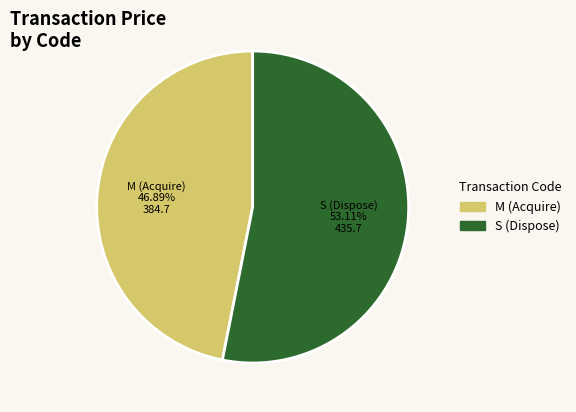

Is there a majority slice in this chart?

Yes